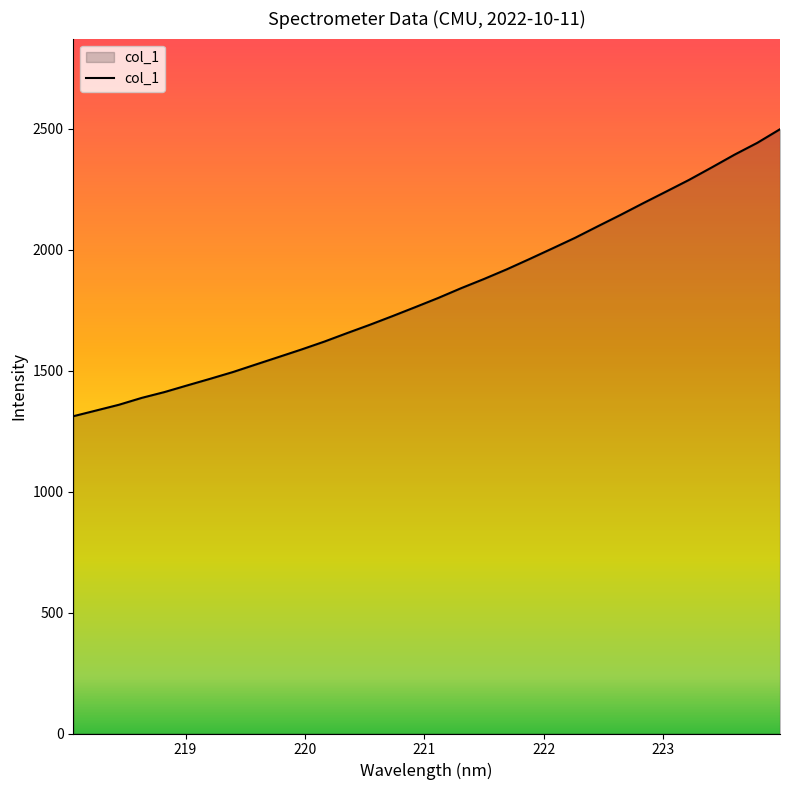

What is the smallest value displayed?

1311.2